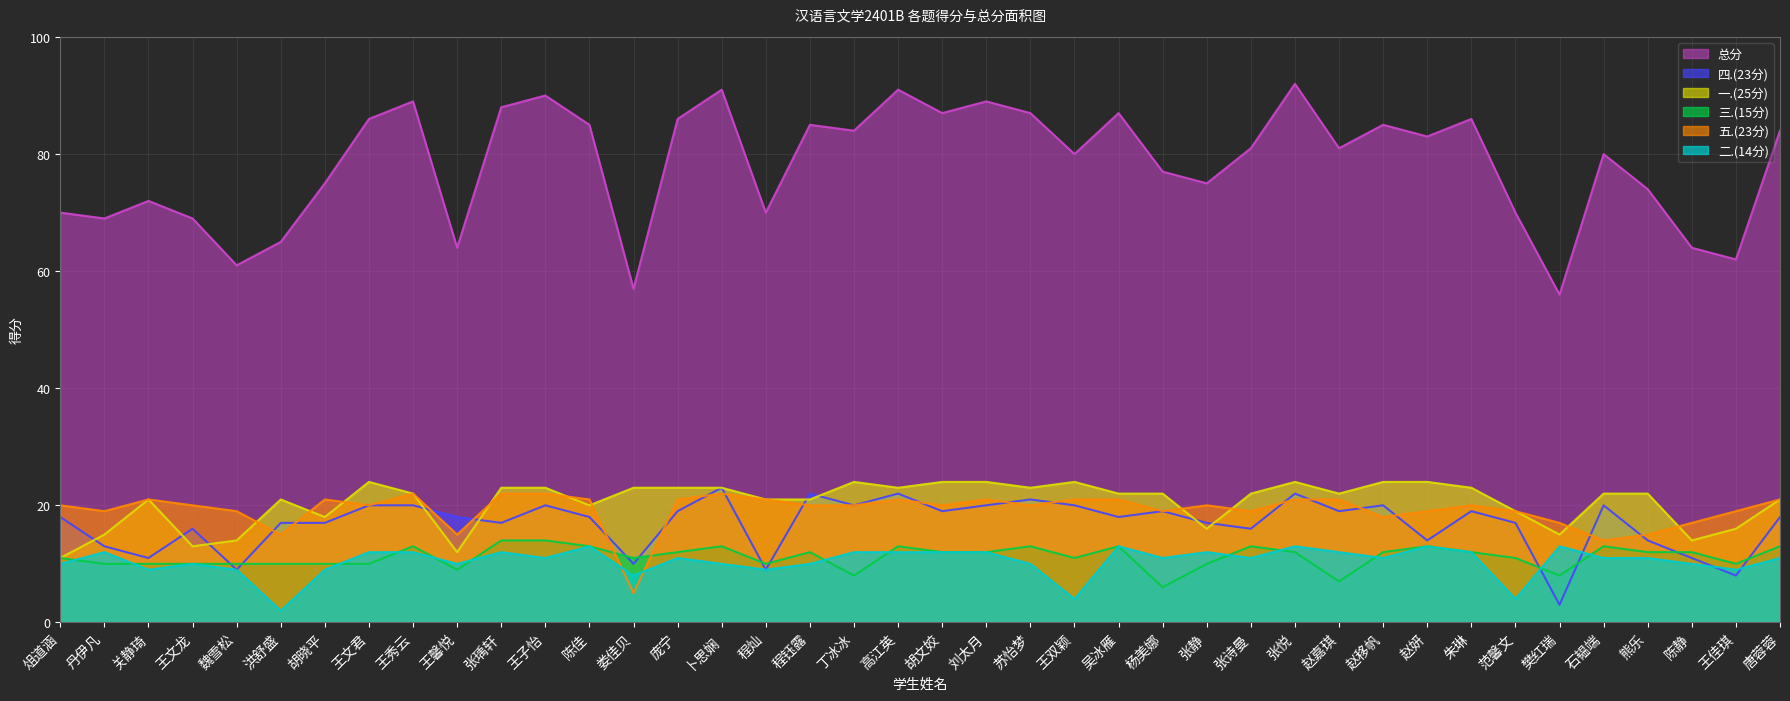

Between 程钰露 and 王佳琪, which is larger?

程钰露